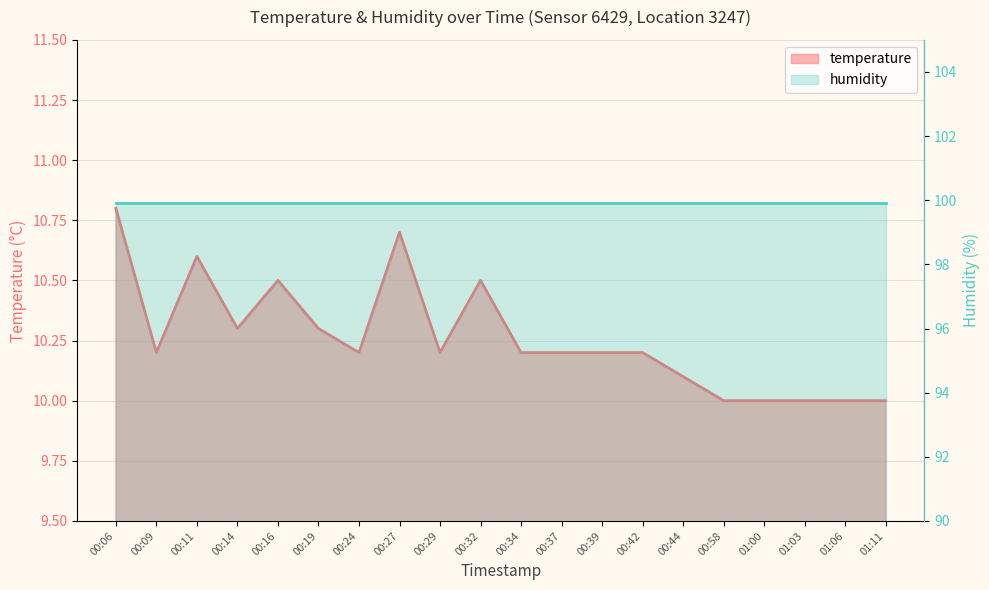

List the labels in order of value, smallest first.

00:58, 01:00, 01:03, 01:06, 01:11, 00:44, 00:09, 00:24, 00:29, 00:34, 00:37, 00:39, 00:42, 00:14, 00:19, 00:16, 00:32, 00:11, 00:27, 00:06